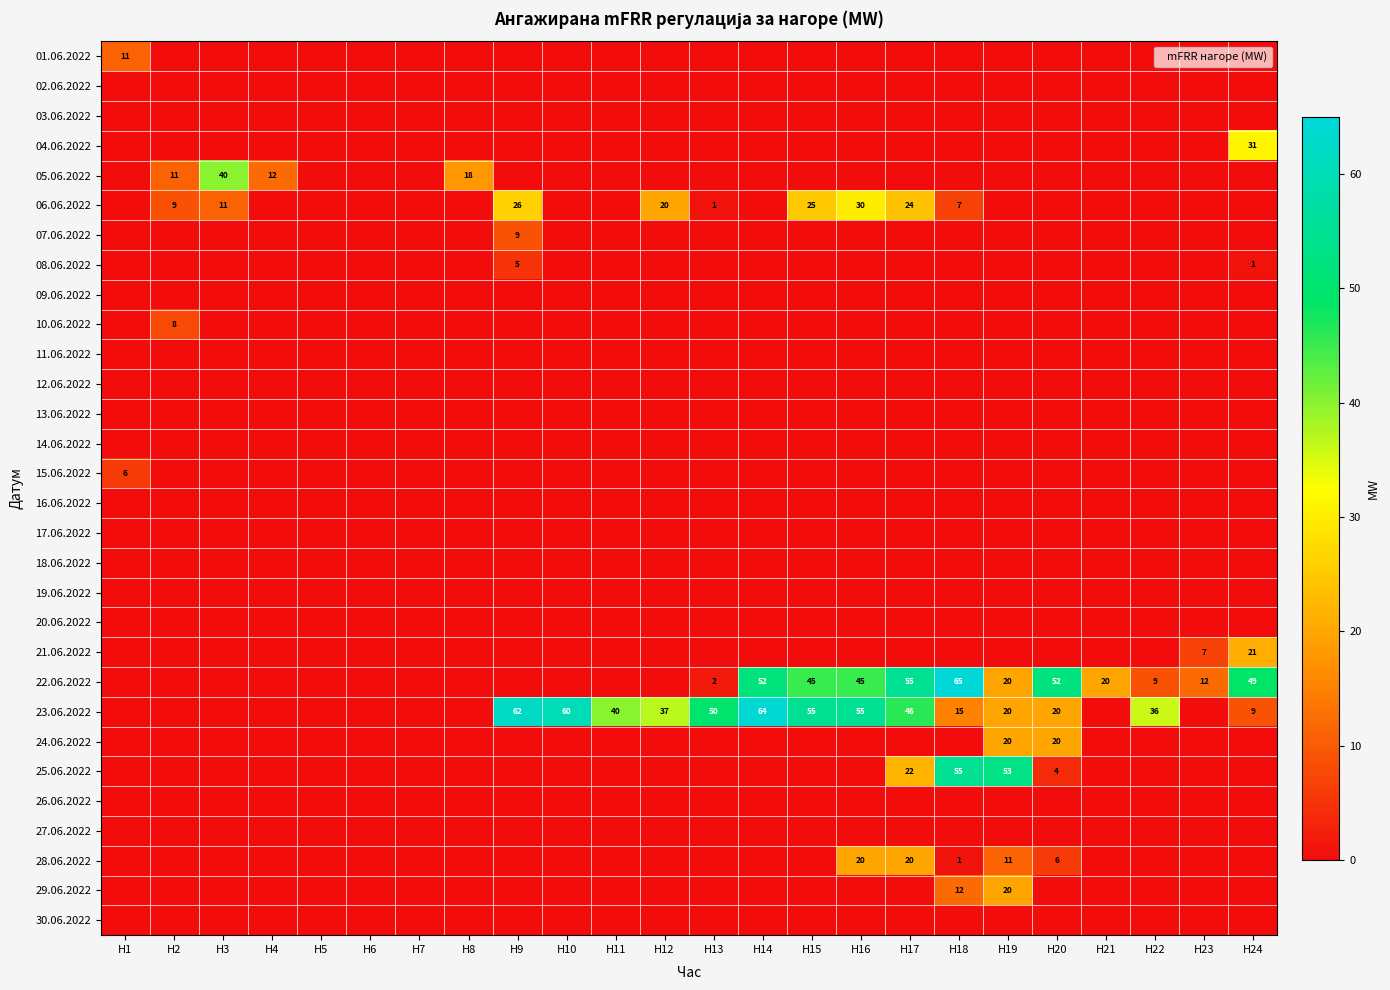

The 05.06.2022 series shows 11 at H2. True or false?

True